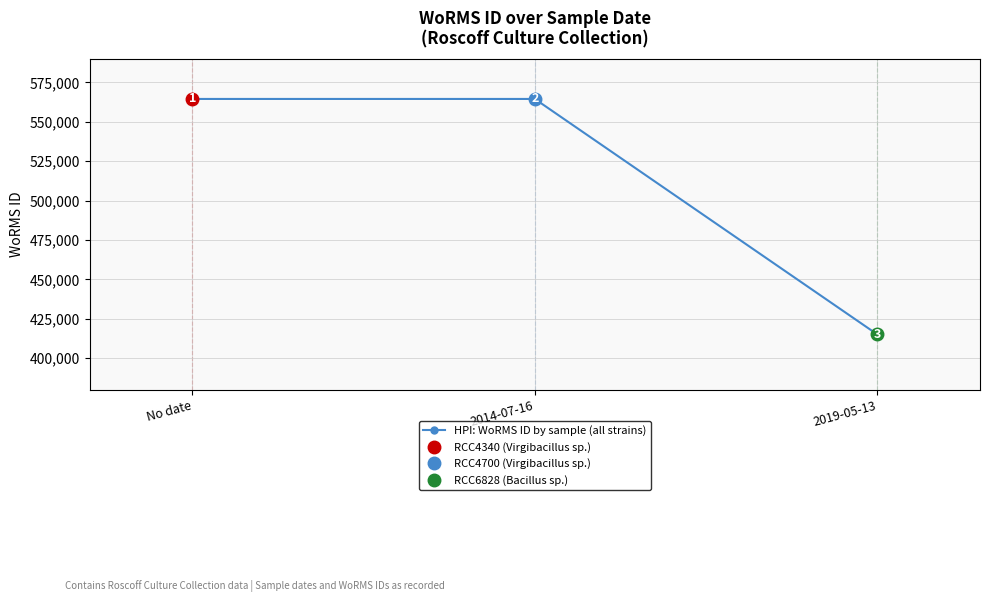

The chart shows a value of 656648 at 2019-05-13. True or false?

False